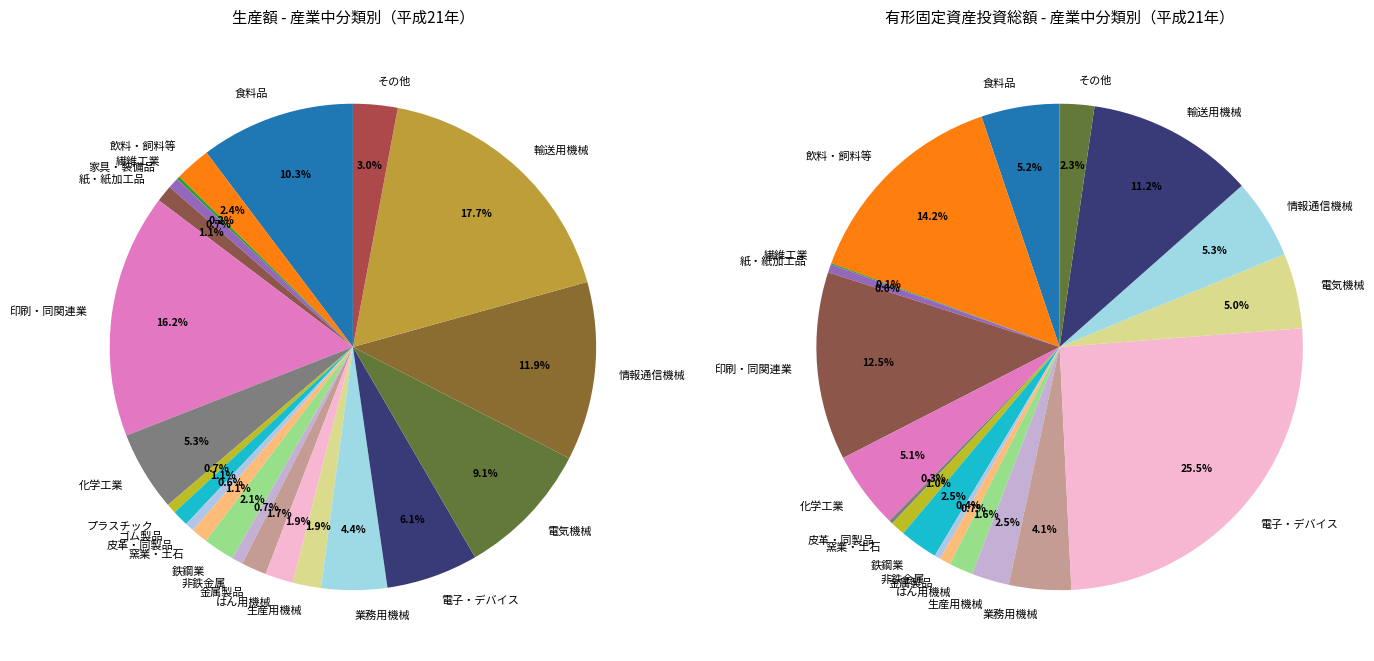

Is there a majority slice in this chart?

No